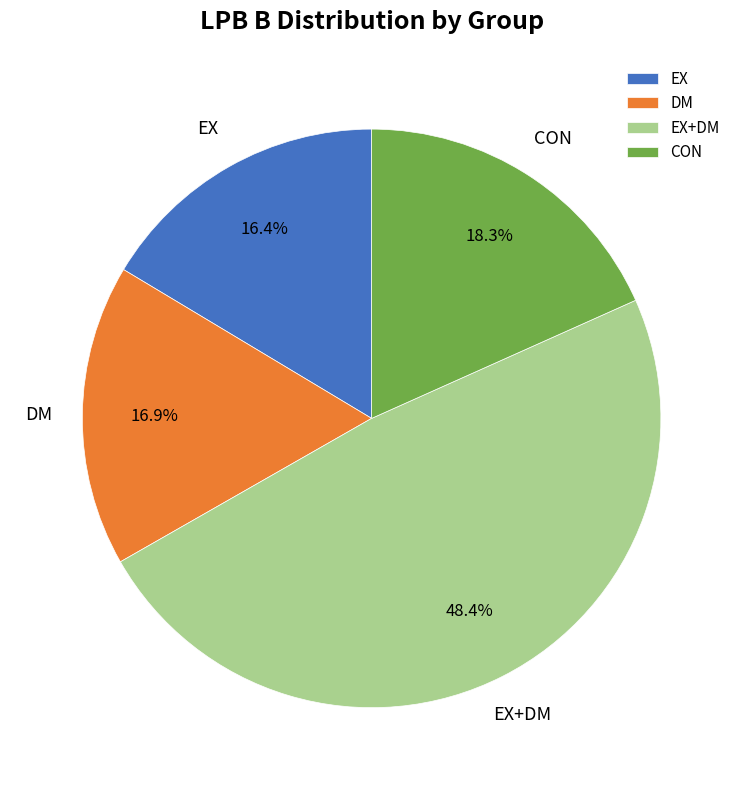

Does any single category account for the majority?

No